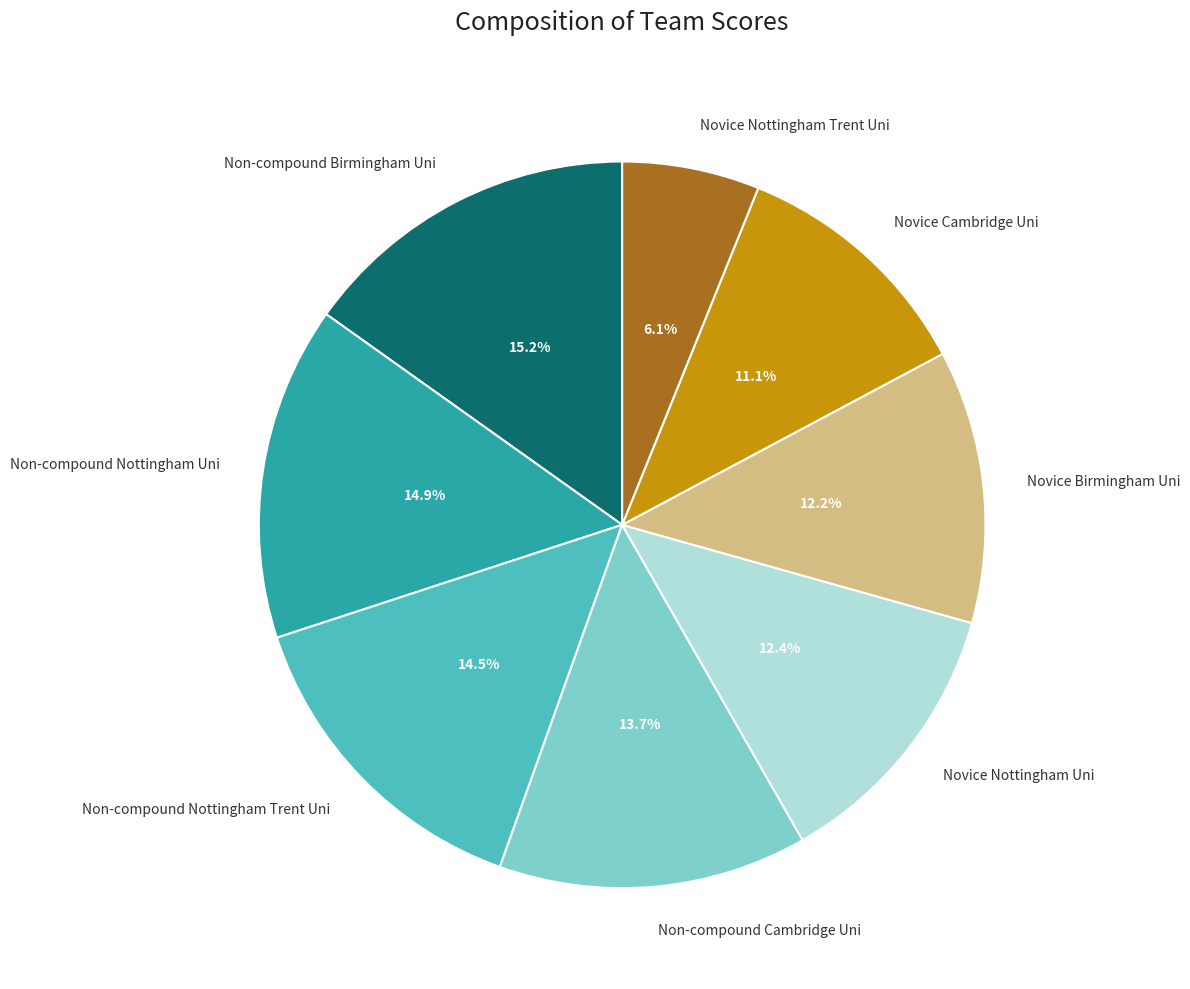

Does Non-compound Cambridge Uni represent more than half of the total?

No